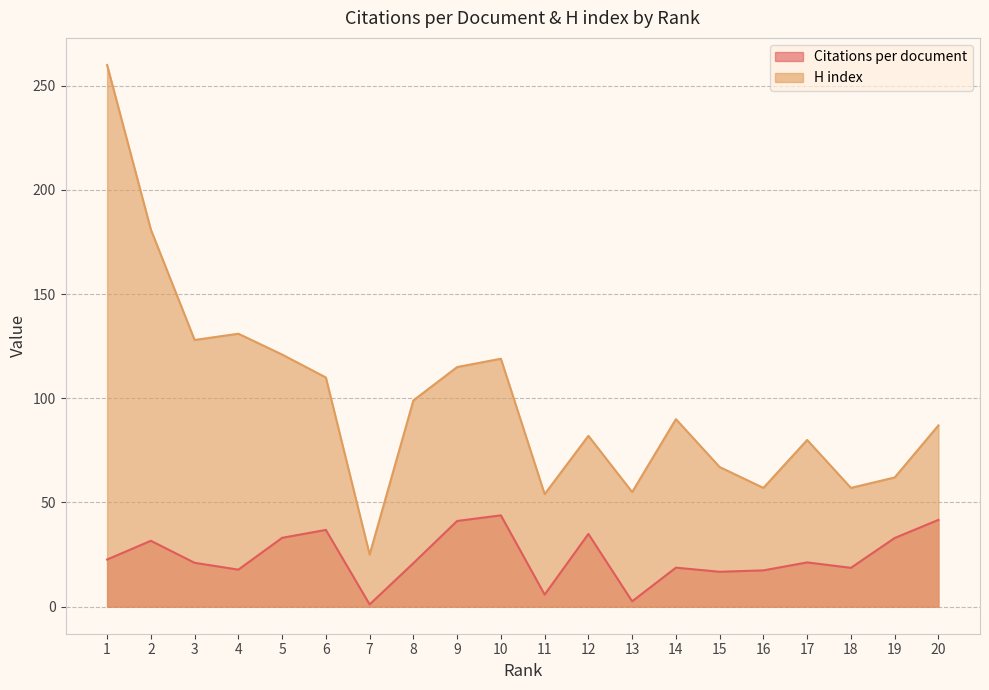

True or false: H index has a value of 110.0 at 6.

True